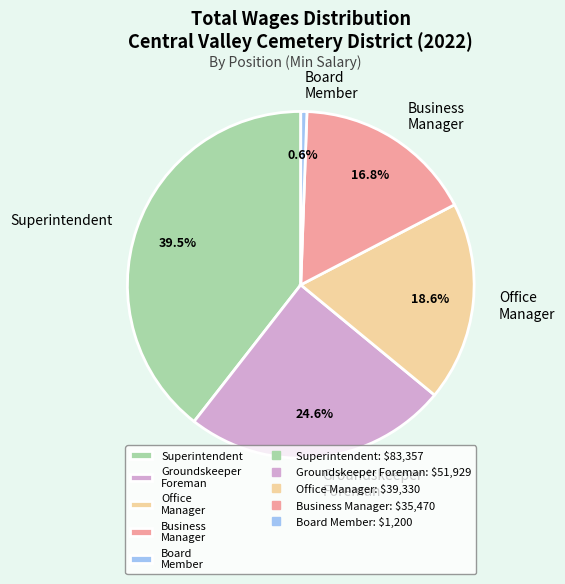

To the nearest percent, what is the combined percentage of Business Manager and Groundskeeper Foreman?

41%